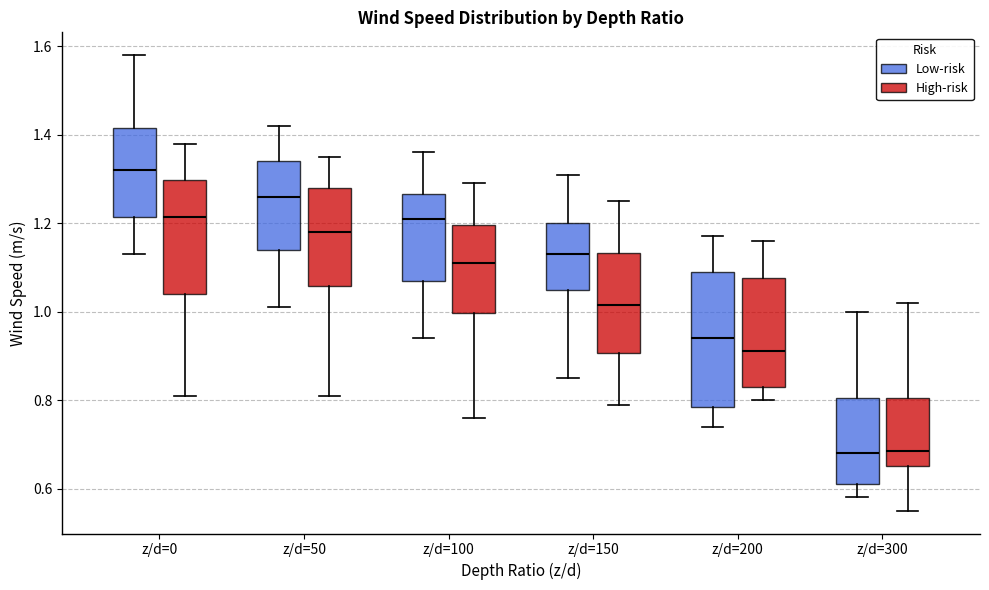

Where does the upper whisker of the box for z/d=50 (Low-risk) end on the y-axis? The values are not printed on the chart, so give them approximately, as read against the axis.

1.42